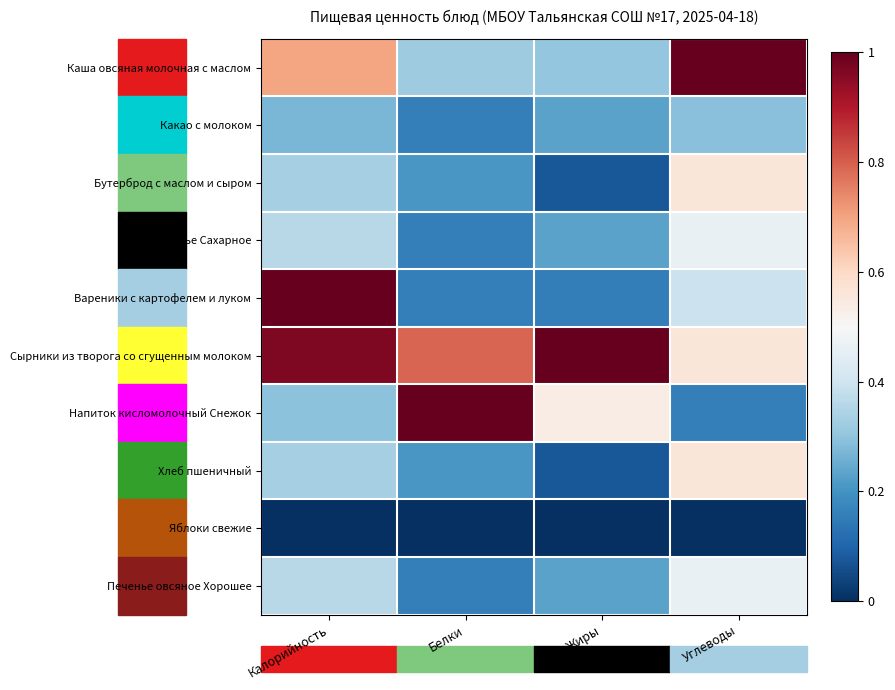

At which category does the chart reach its peak across all series?

Углеводы